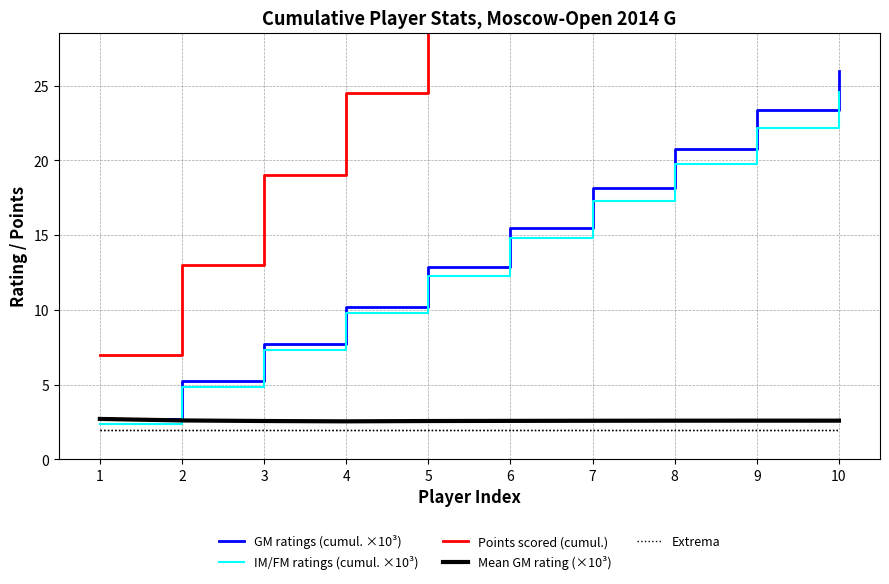

Reading left to right, transcribe all the data shown in this chart.

GM ratings (cumul. ×10³): 2.7	5.2	7.7	10.2	12.8	15.5	18.1	20.7	23.4	25.9
IM/FM ratings (cumul. ×10³): 2.4	4.9	7.3	9.8	12.3	14.8	17.3	19.7	22.2	24.6
Points scored (cumul.): 7.0	13.0	19.0	24.5	31.0	37.0	44.0	50.0	56.5	62.0
Mean GM rating (×10³): 2.7	2.6	2.6	2.5	2.6	2.6	2.6	2.6	2.6	2.6
Extrema: 2.0	2.0	2.0	2.0	2.0	2.0	2.0	2.0	2.0	2.0